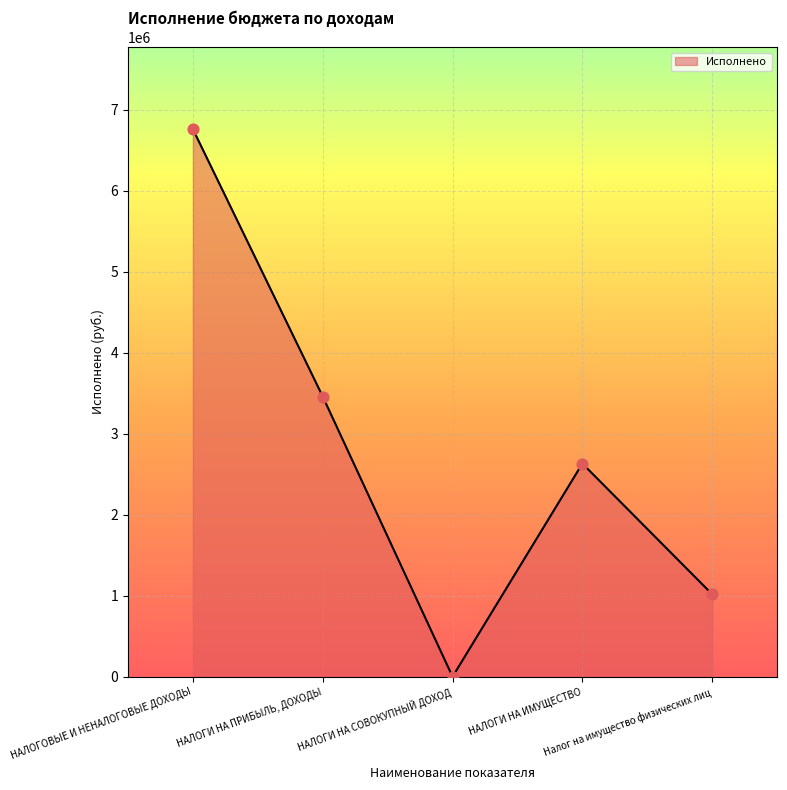

What is the change in value from НАЛОГИ НА ПРИБЫЛЬ, ДОХОДЫ to НАЛОГИ НА ИМУЩЕСТВО?

-827414.2